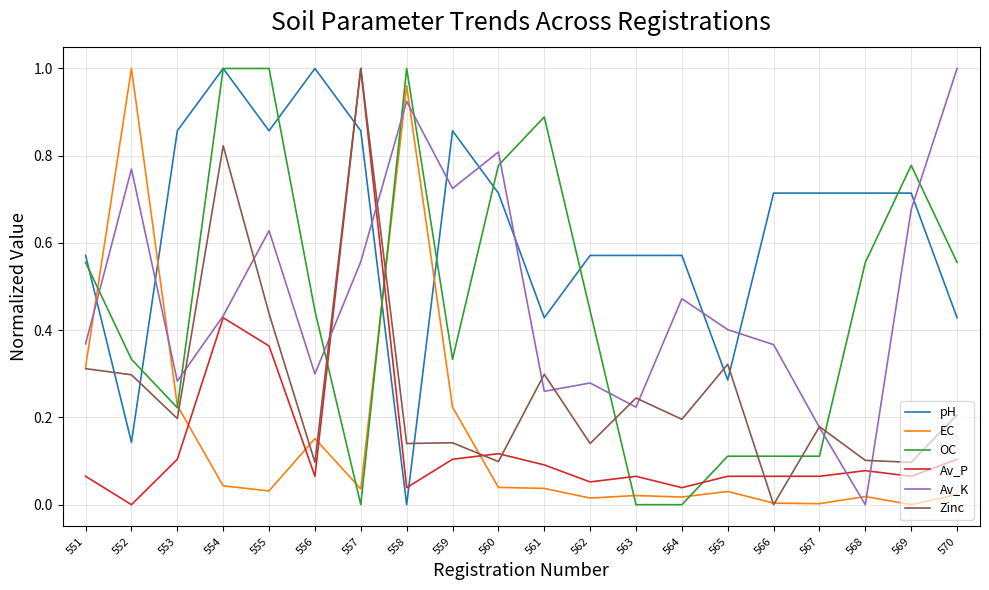

Is it true that Zinc equals 0.1 at 562?

True